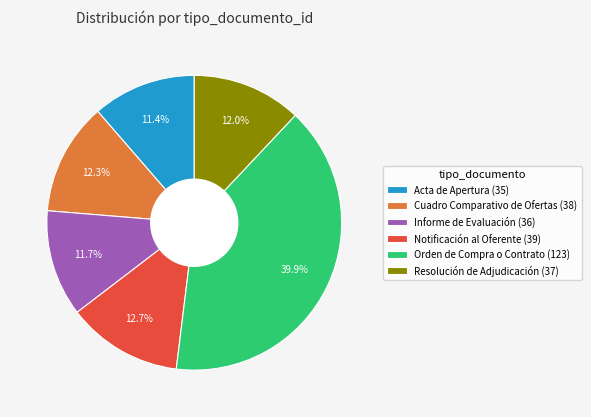

Does any single category account for the majority?

No